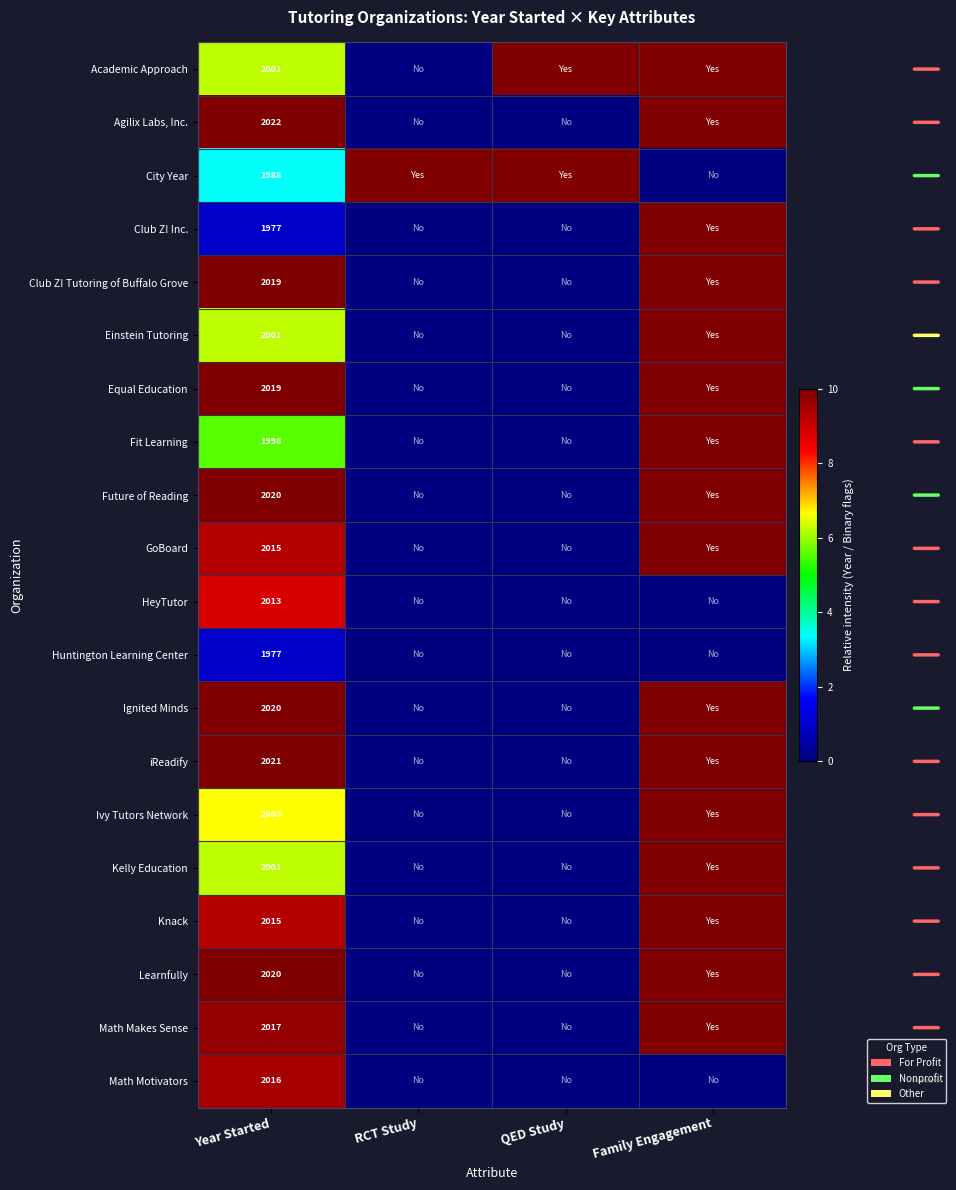

The Knack series shows 2015 at Year Started. True or false?

True